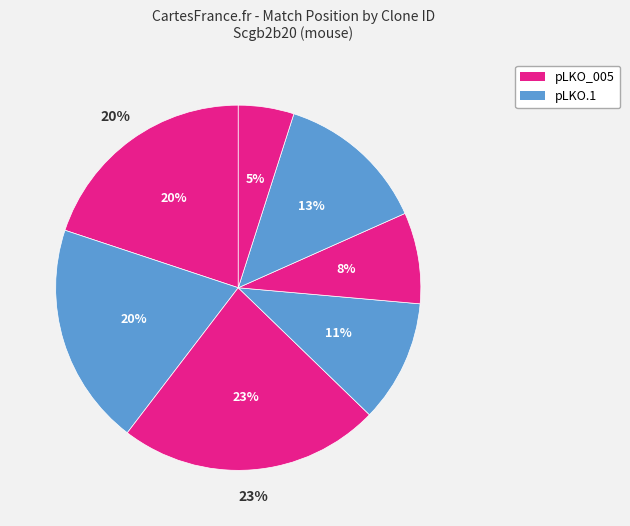

To the nearest percent, what is the average slice percentage?

14%